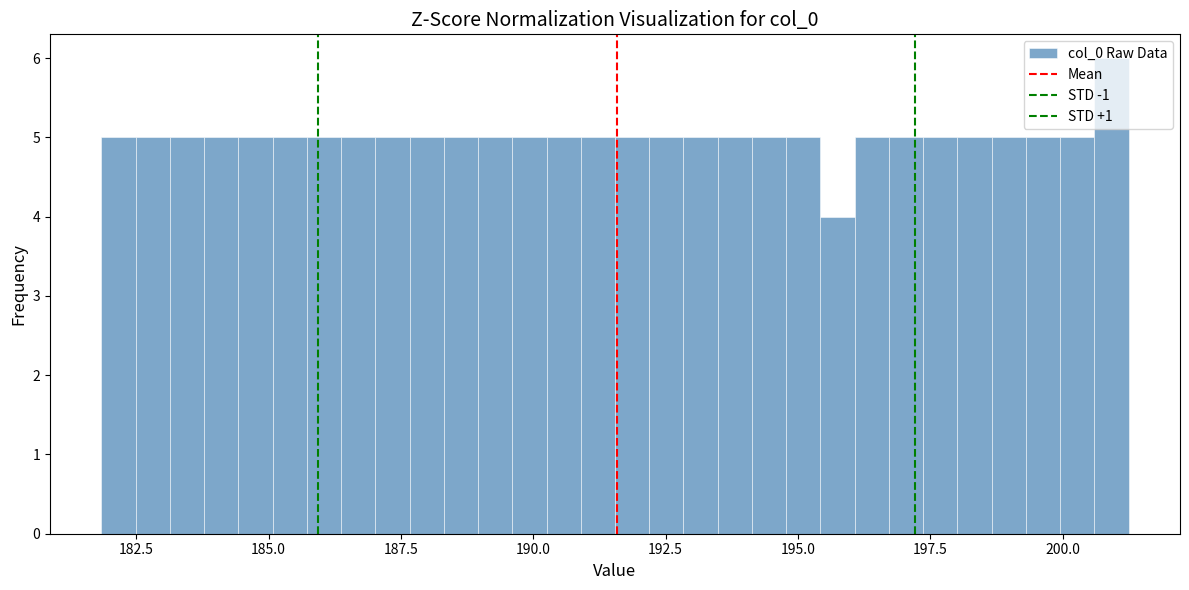

Read against the x-axis, roughly where is the centre of the tallest bar?

201.0